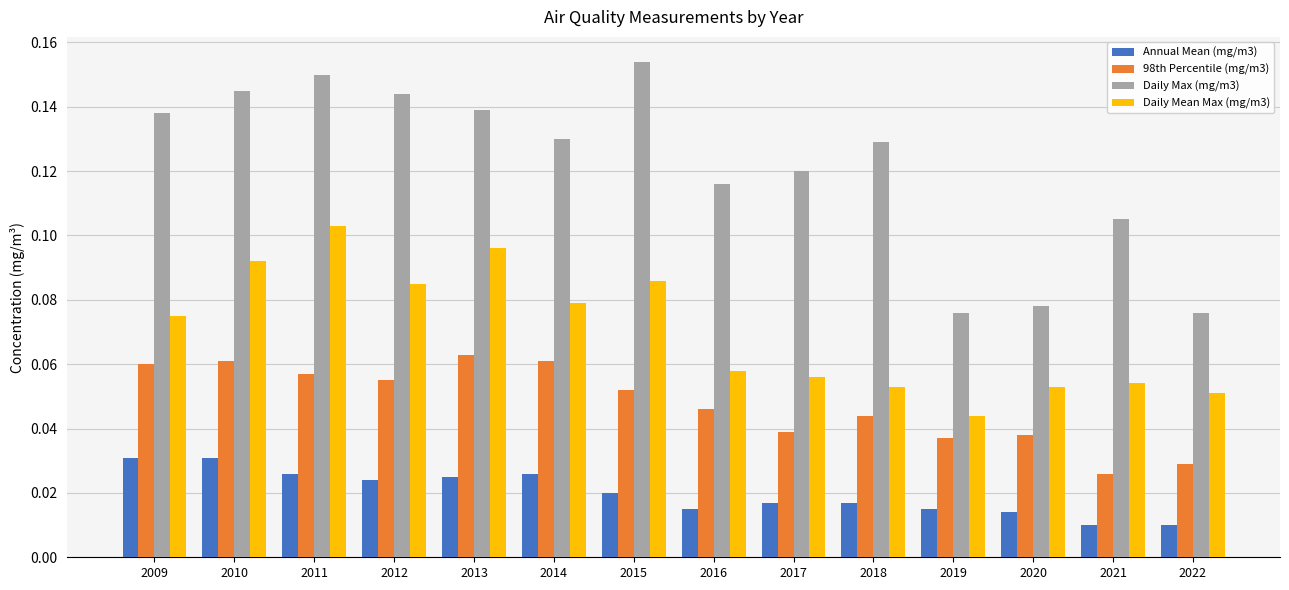

Does the chart contain stacked bars?

No